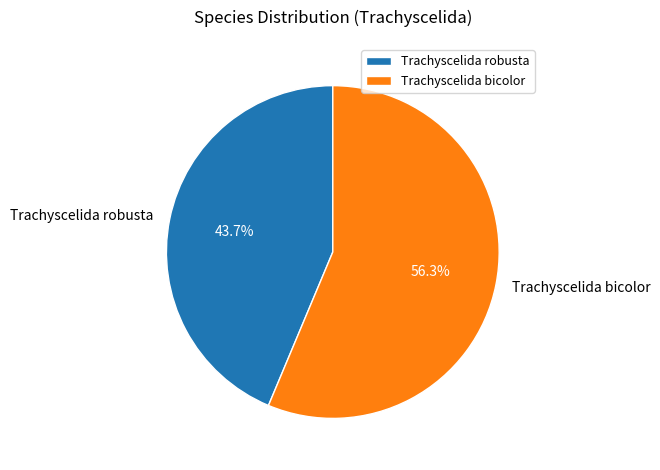

Which slice is the smallest?

Trachyscelida robusta